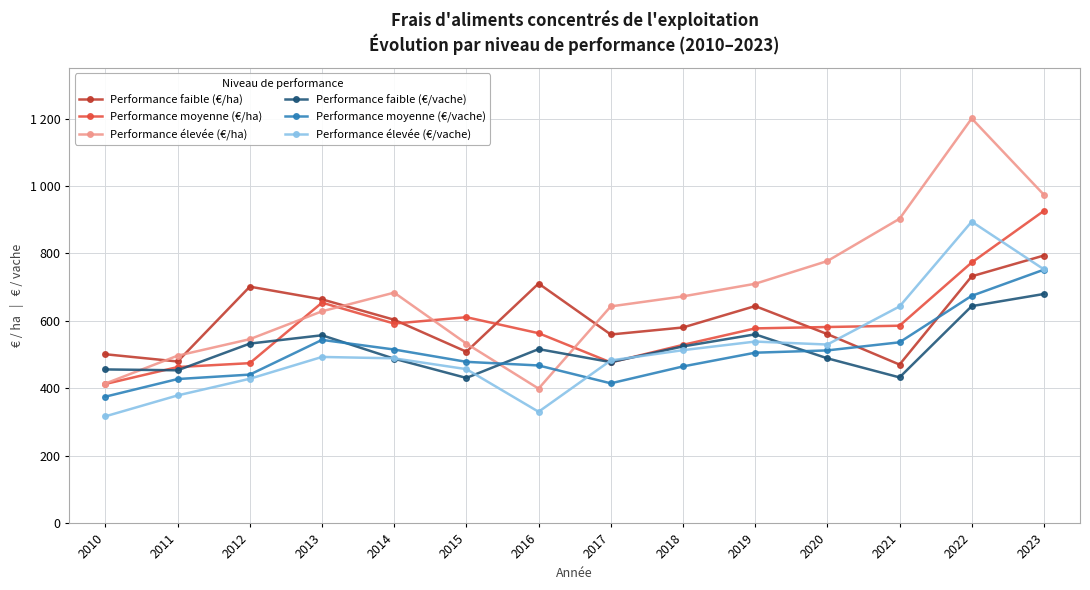

In Performance moyenne (€/ha), how many points are higher than both neighbors (excluding endpoints)?

2